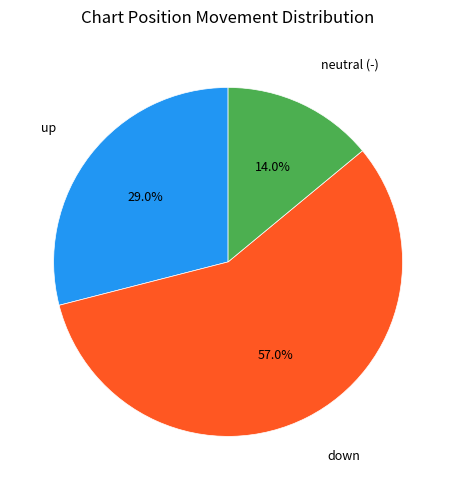

How many segments does this pie chart have?

3